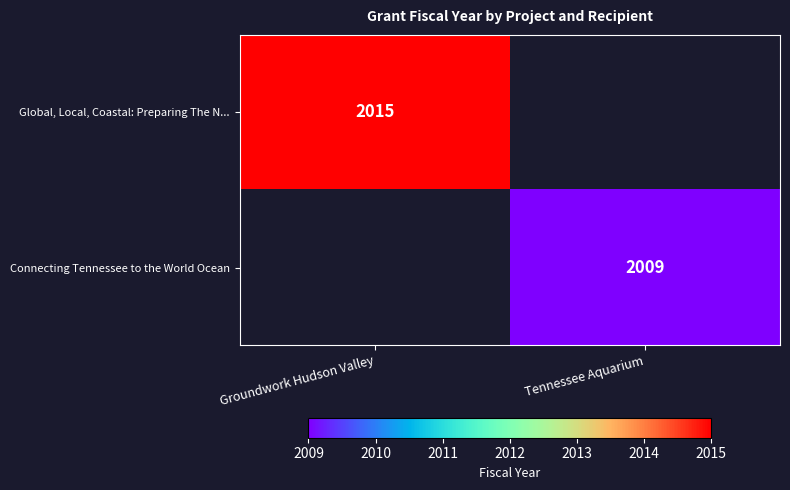

The value of Global, Local, Coastal: Preparing The N... at Groundwork Hudson Valley is 2015. True or false?

True